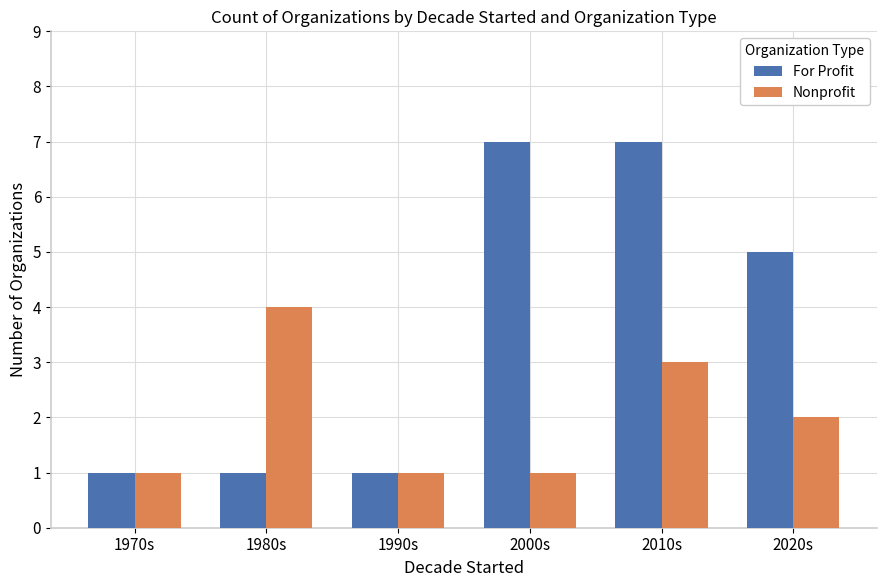

Which series has the largest total across all categories?

For Profit